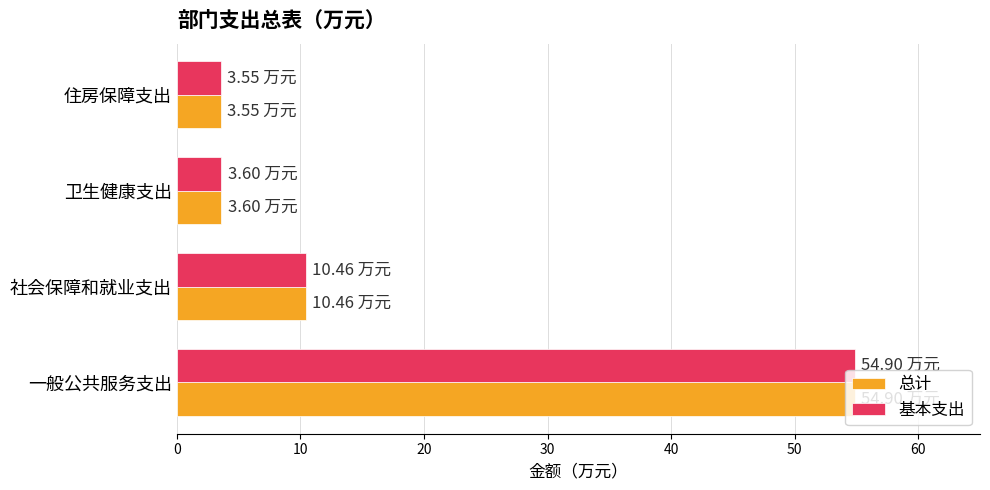

How many values in the 基本支出 series are below 10?

2